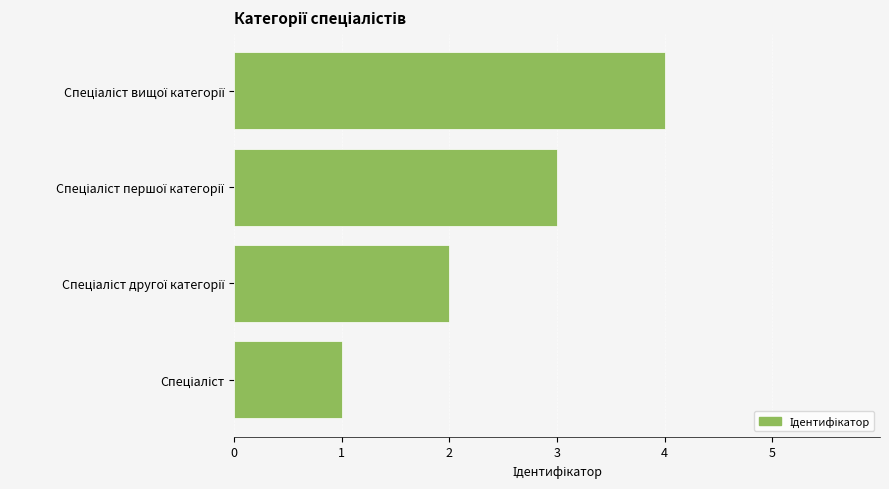

What is the greatest value displayed?

4